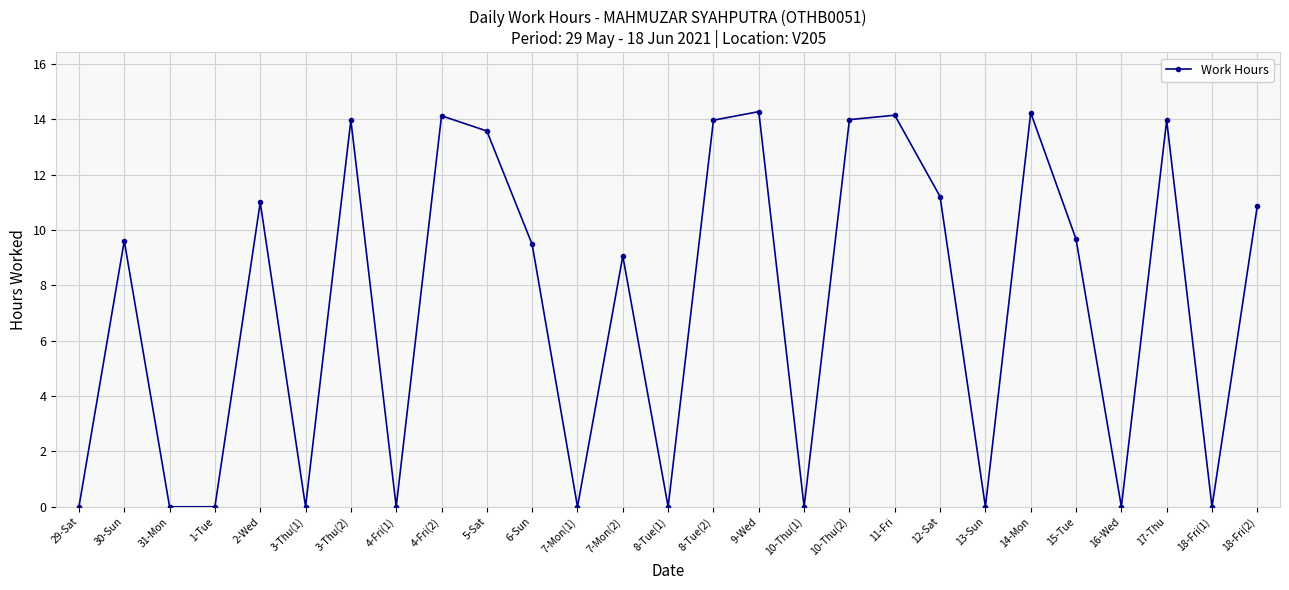

What is the difference between the maximum and minimum values?

14.3